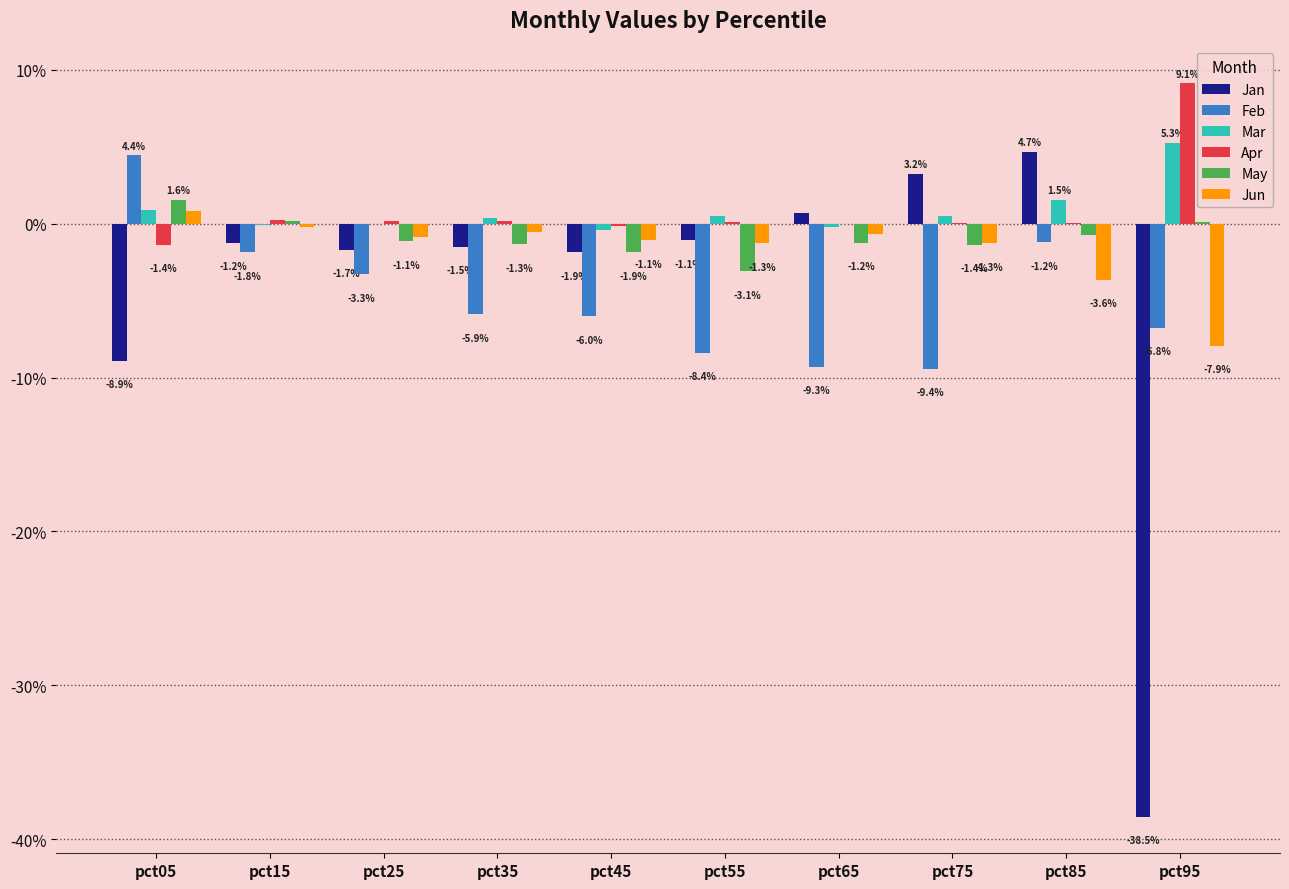

At which label is Jun closest to 0?

pct15